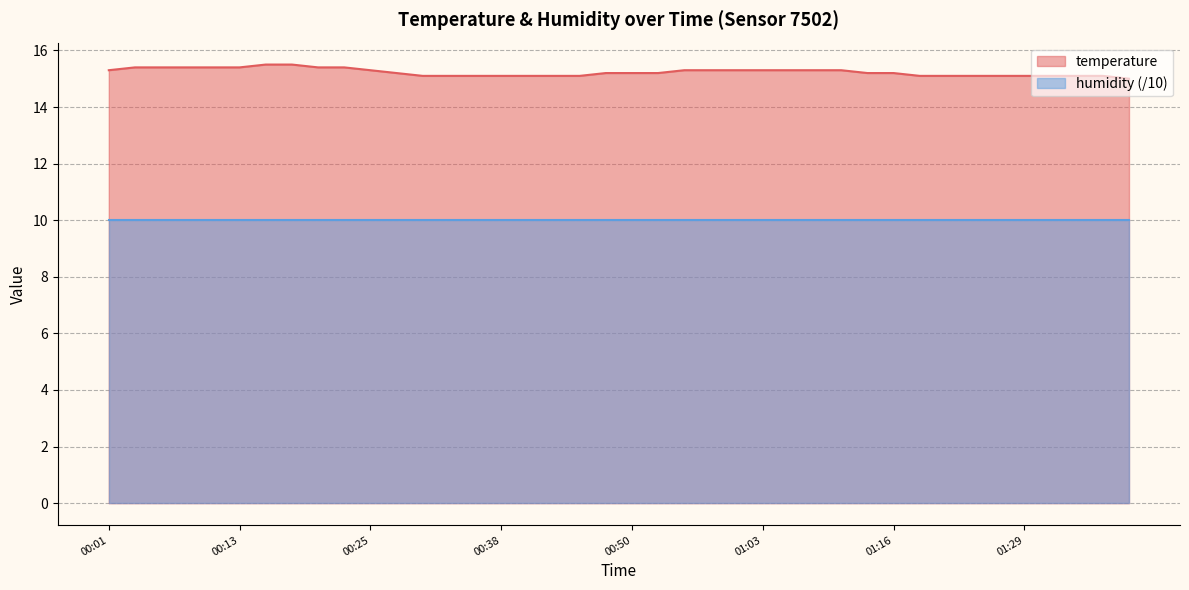

List the labels in order of value, largest first.

00:15, 00:18, 00:03, 00:06, 00:08, 00:11, 00:13, 00:20, 00:23, 00:01, 00:25, 00:55, 00:58, 01:00, 01:03, 01:05, 01:08, 01:10, 00:28, 00:48, 00:50, 00:53, 01:13, 01:16, 00:30, 00:33, 00:35, 00:38, 00:40, 00:43, 00:45, 01:18, 01:21, 01:23, 01:26, 01:29, 01:31, 01:34, 01:37, 01:39